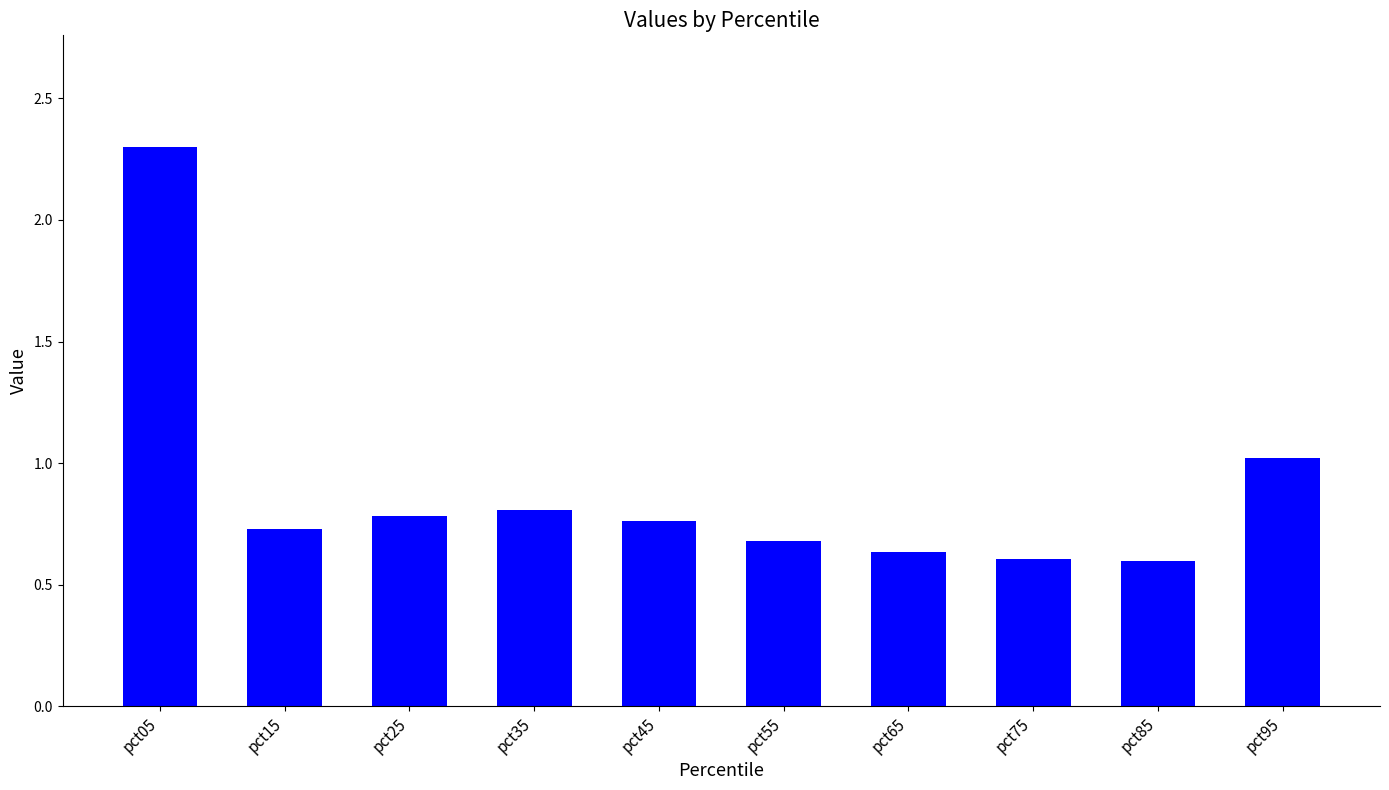

True or false: the data shows 1.1 at pct65.

False